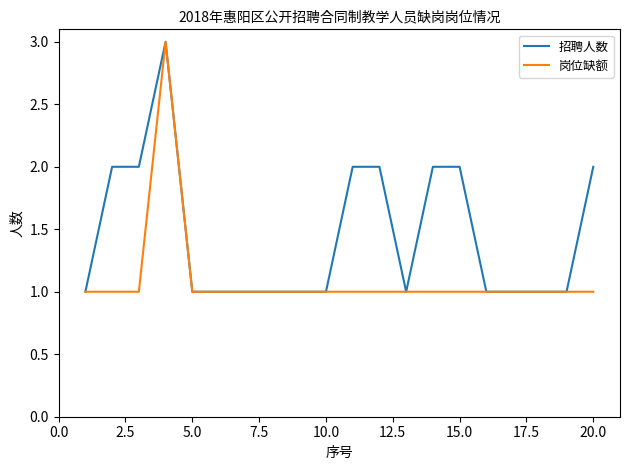

List the series in order of their overall mean, highest first.

招聘人数, 岗位缺额